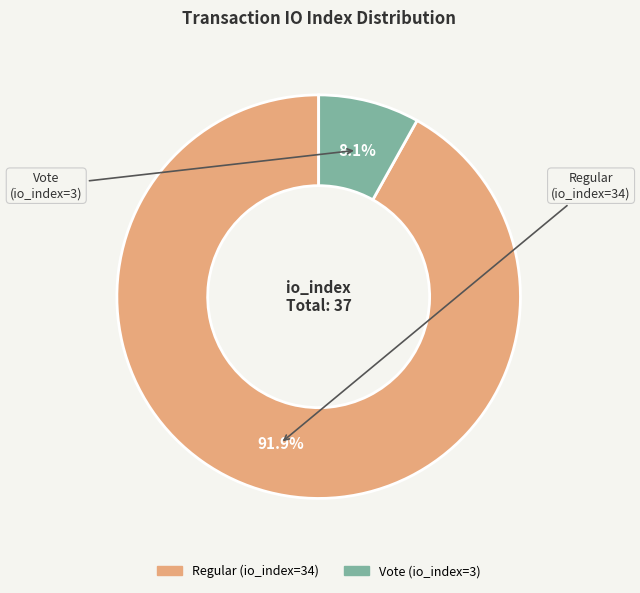

Which slice is the largest?

Regular (io_index=34)